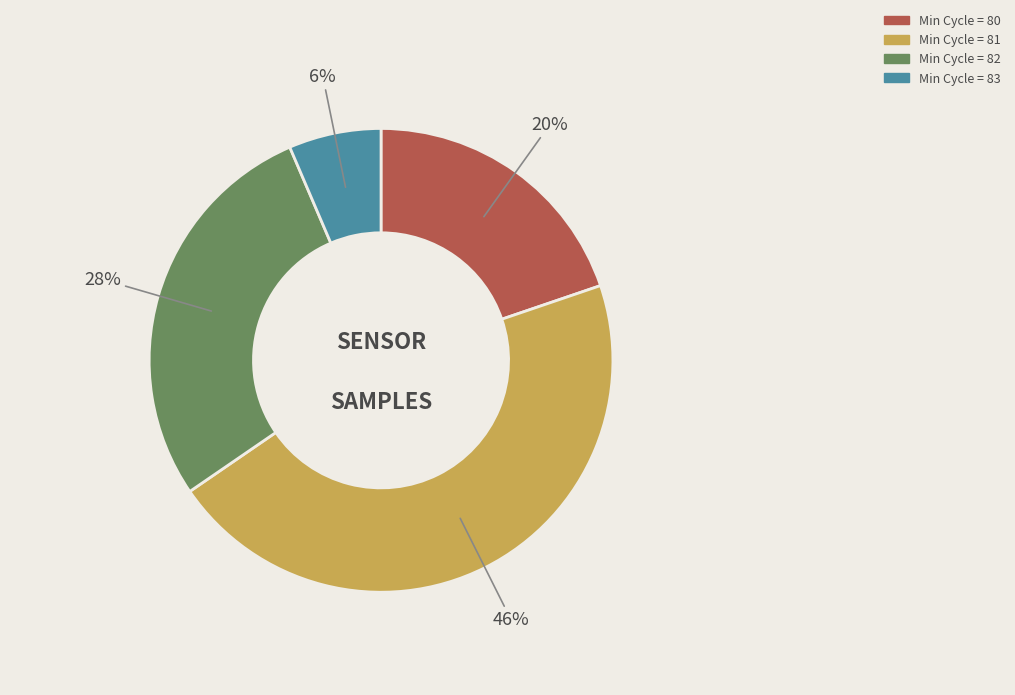

To the nearest percent, what is the average slice percentage?

25%